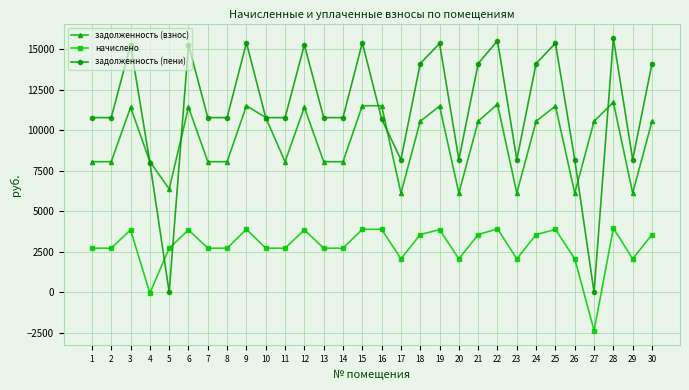

Is the value of задолженность (пени) at 23 greater than the value of начислено at 23?

Yes